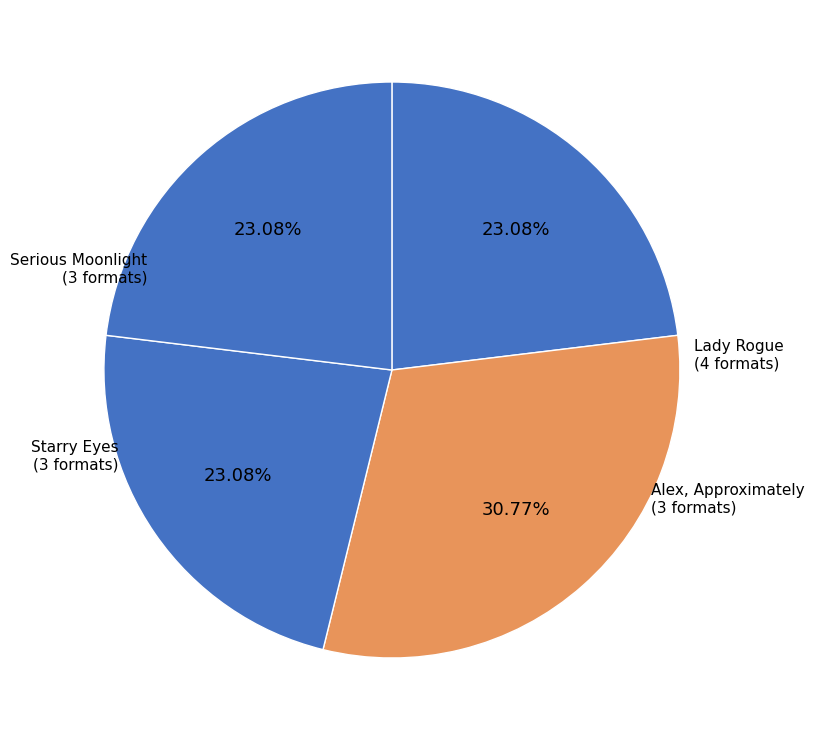

What is the ratio of the value at Lady Rogue to the value at Serious Moonlight?

1.3